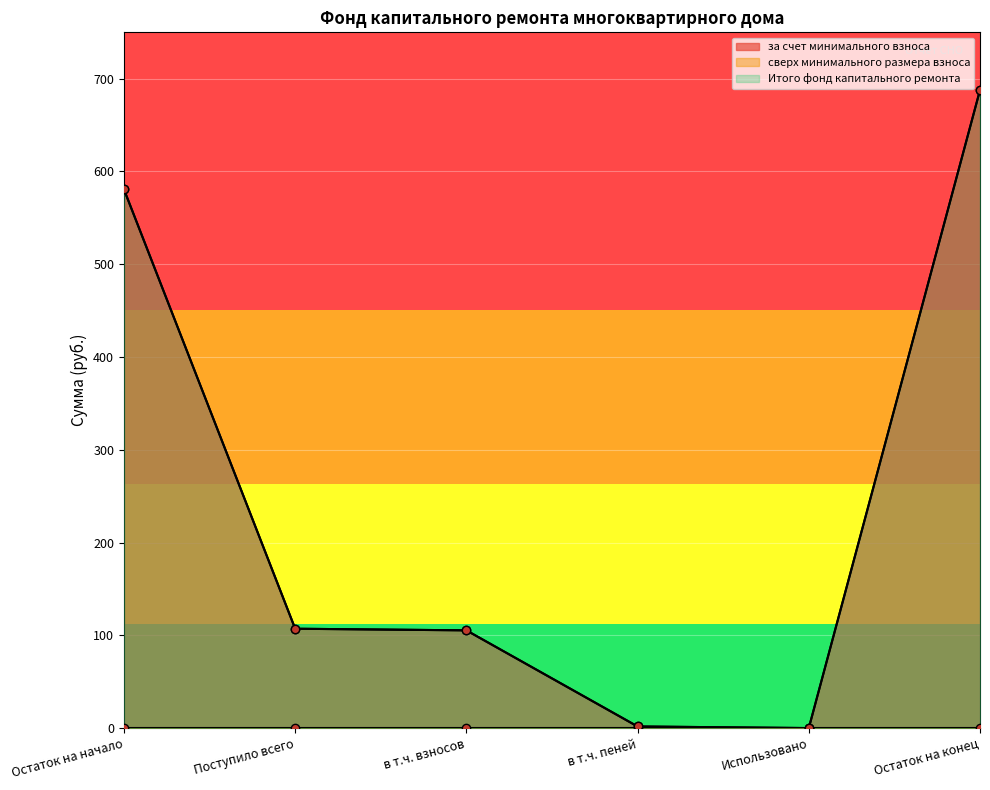

What is the greatest value displayed?

687.8